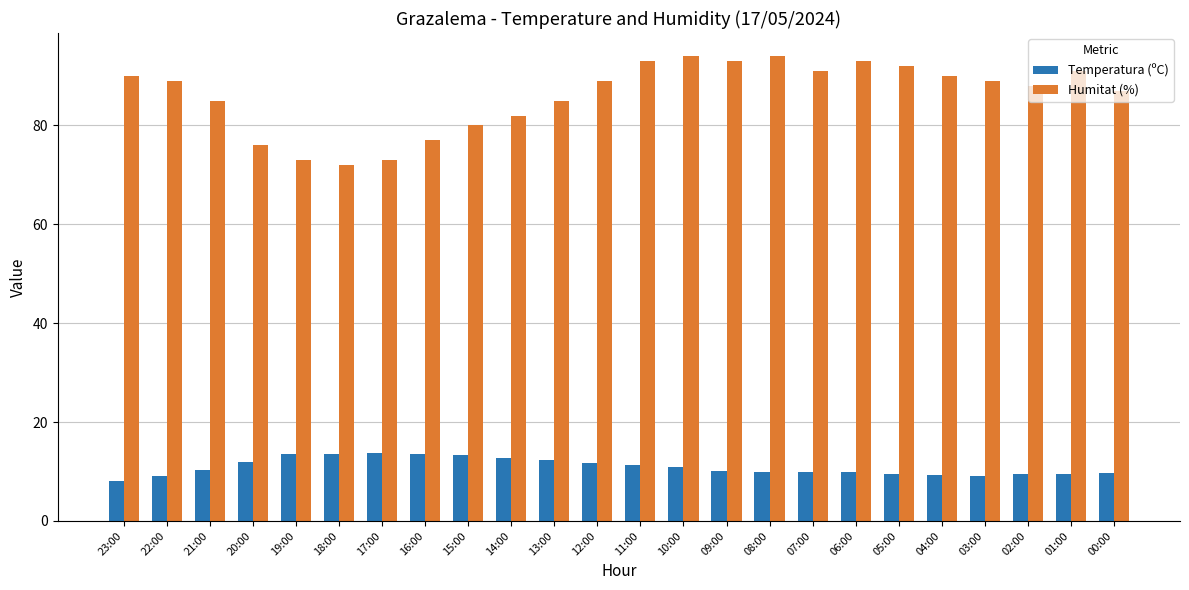

Count the number of categories in the chart.

24